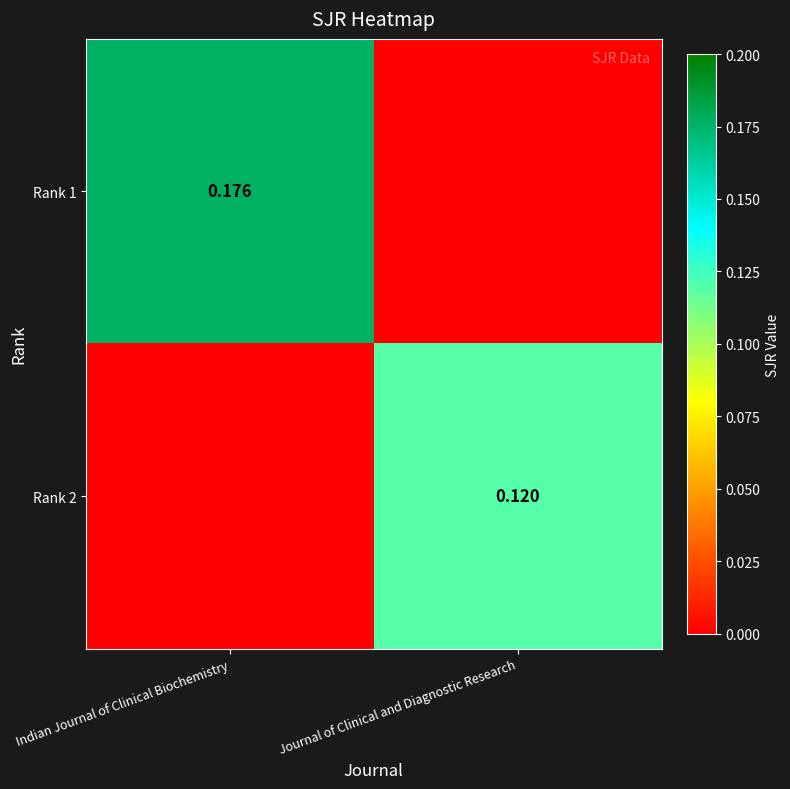

What is the total value across all series at Indian Journal of Clinical Biochemistry?

0.2